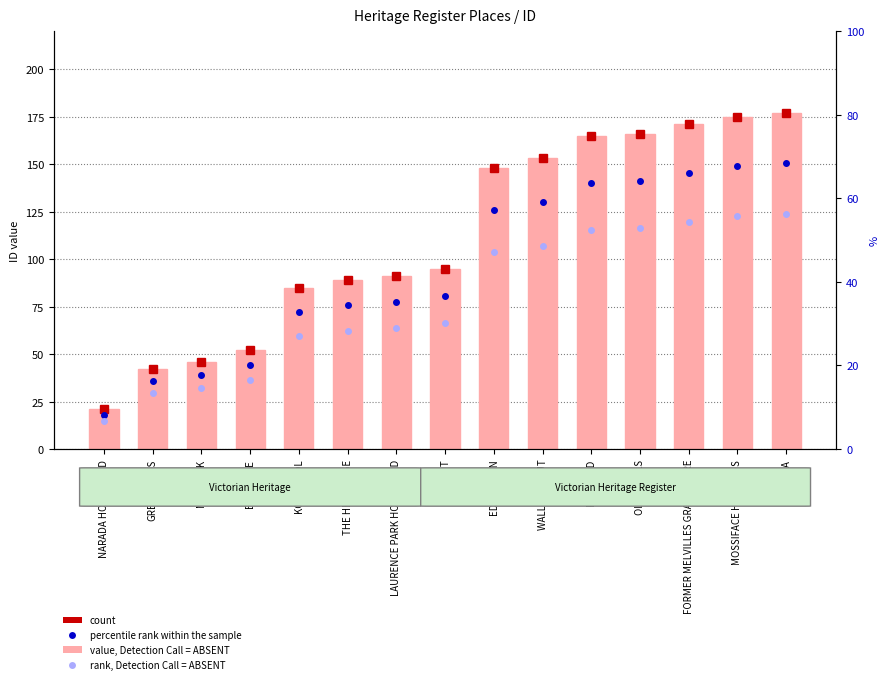

What is the maximum value for percentile rank within the sample?

150.4